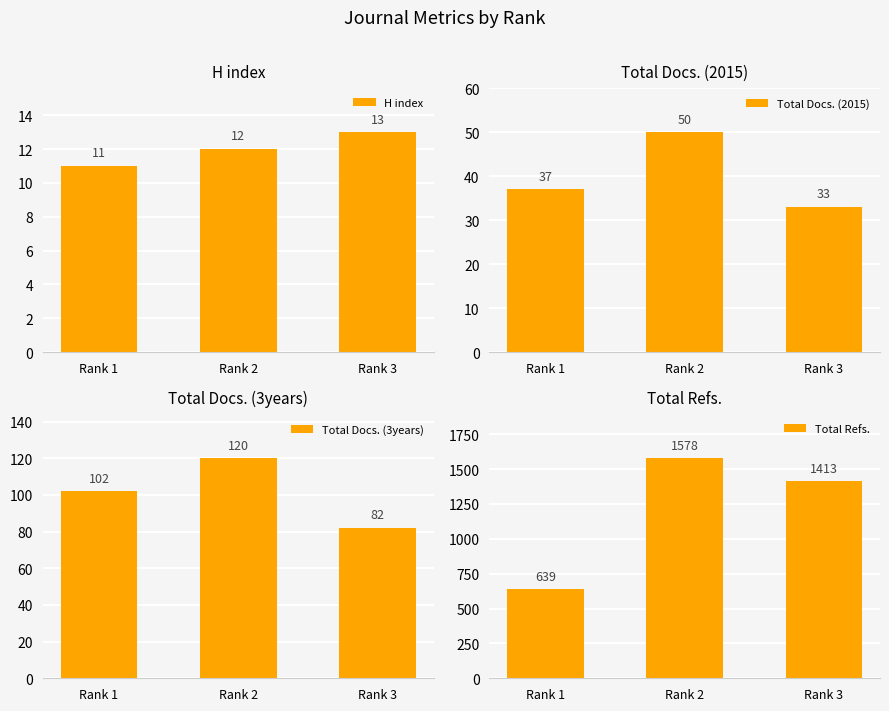

Which category has the highest value in the Total Refs. series?

Rank 2